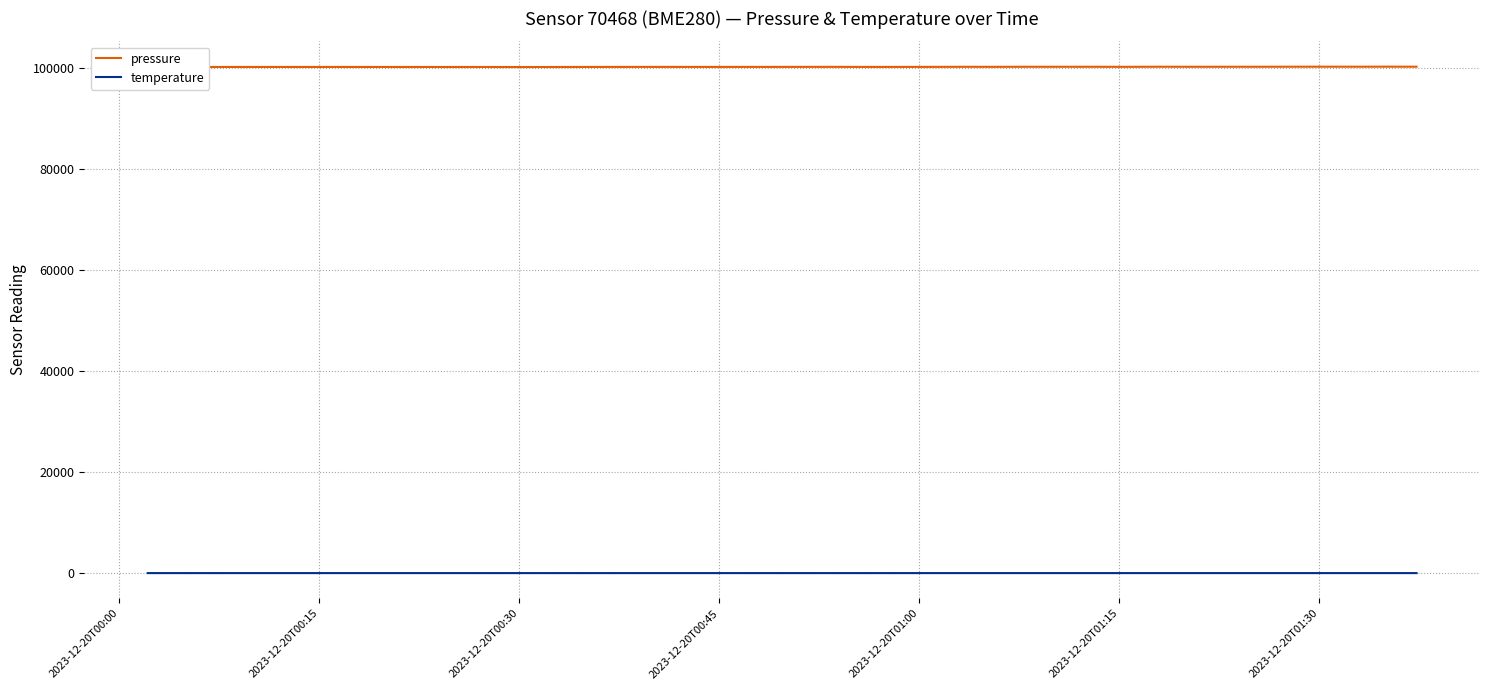

Which series has the largest total across all categories?

pressure